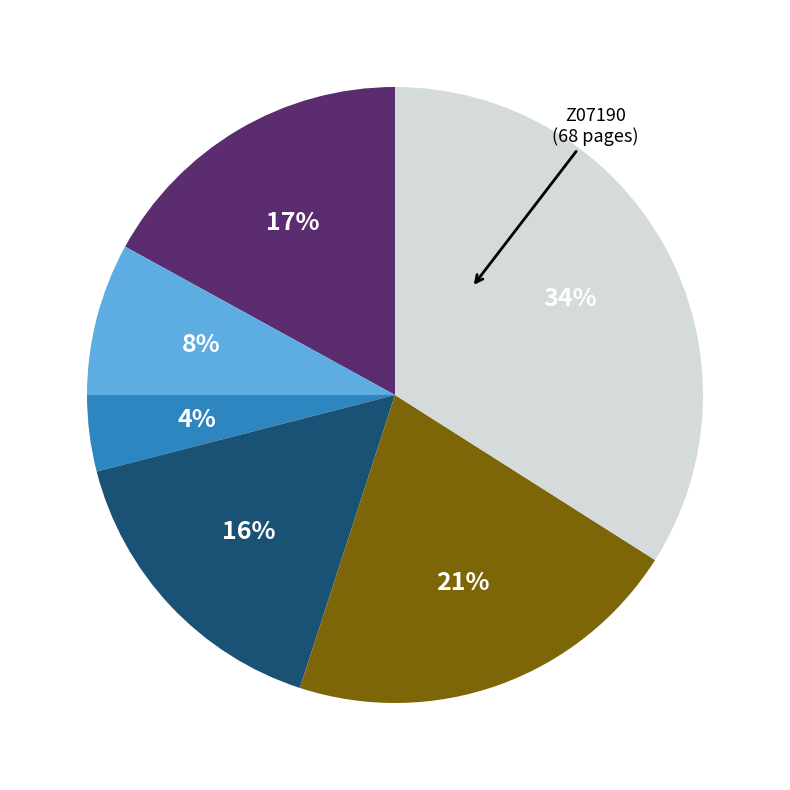

Is there any slice that represents more than half of the pie?

No